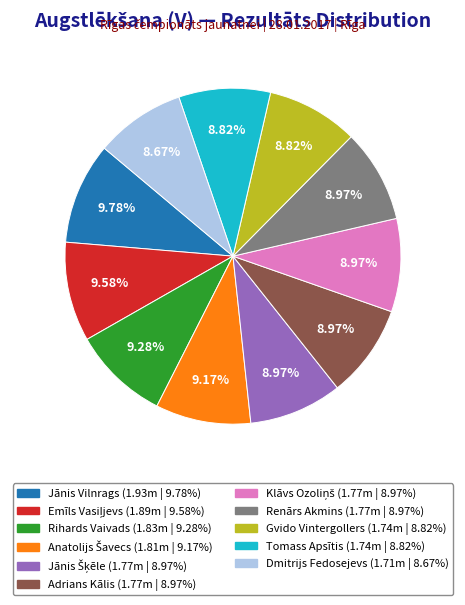

Count the number of slices in the pie.

11